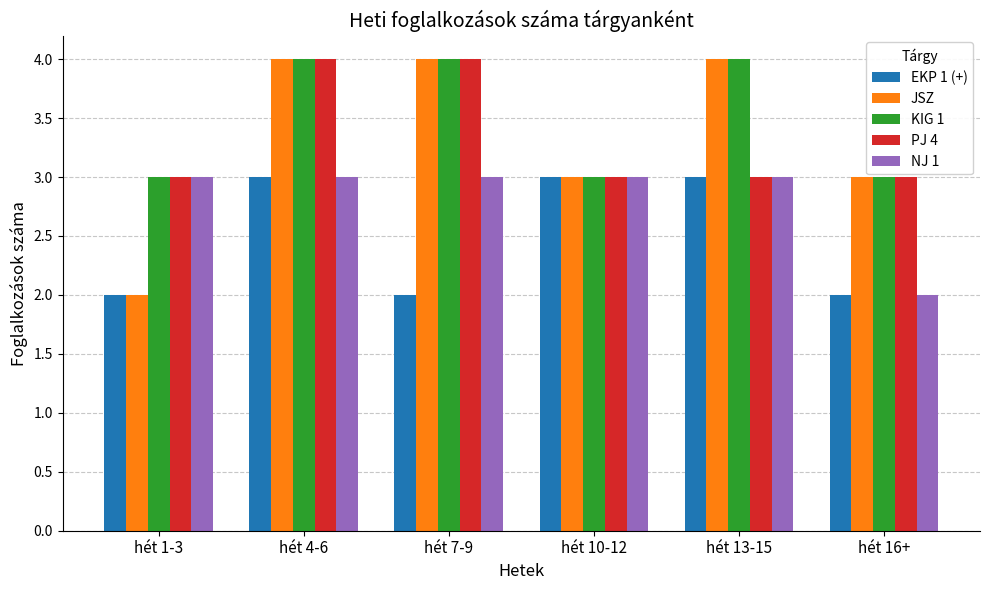

What is the difference between the second highest and second lowest values in the EKP 1 (+) series?

1